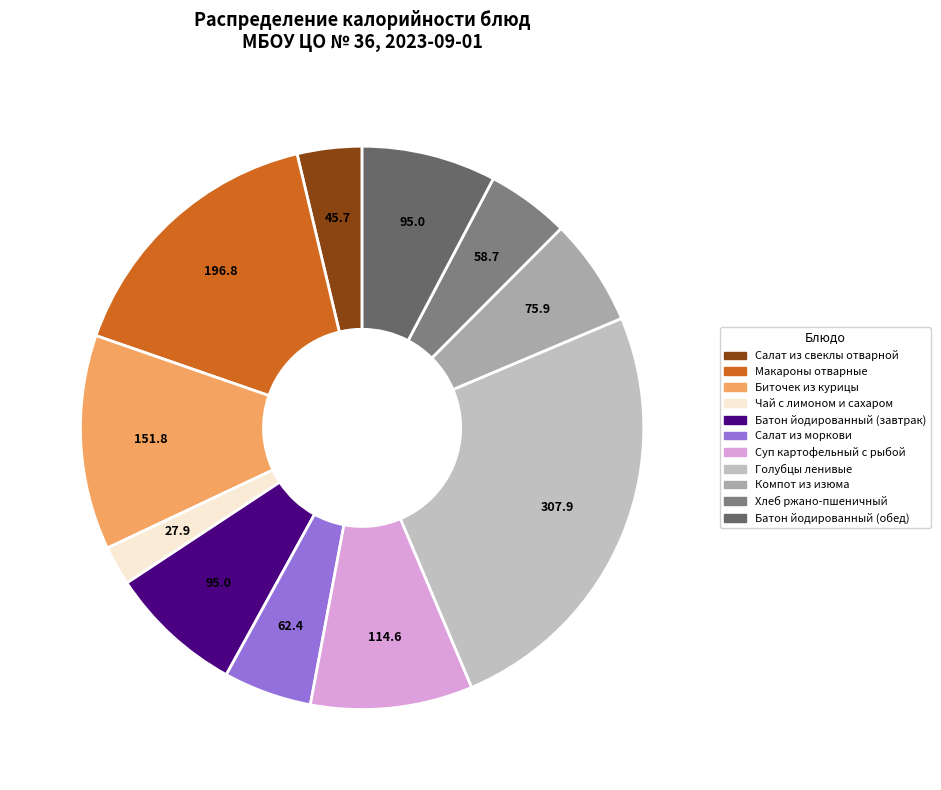

True or false: Голубцы ленивые accounts for 25% of the total.

True